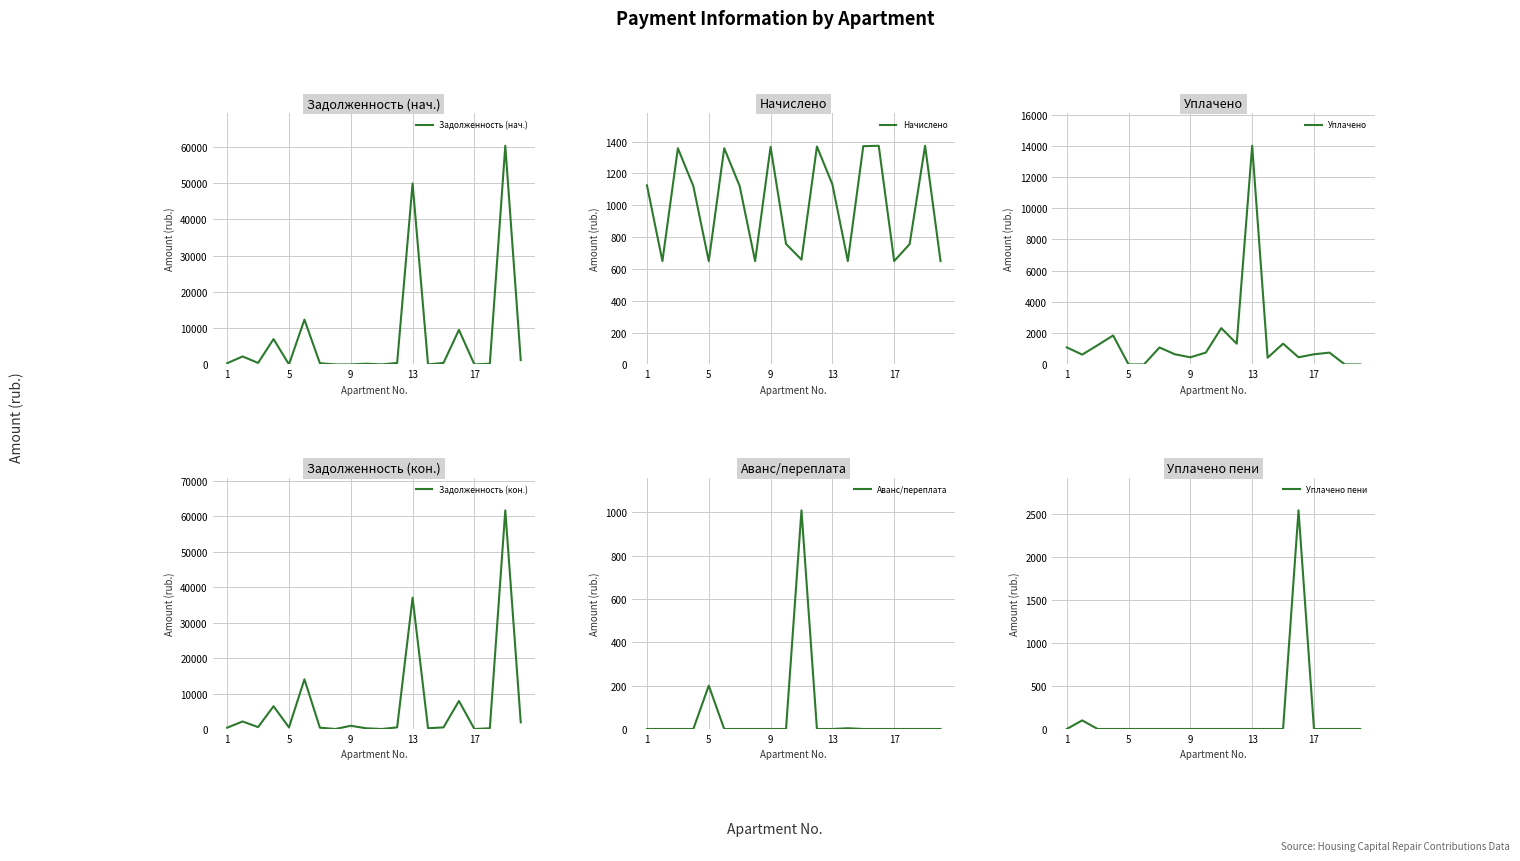

The value of Уплачено пени at 7 is 0.0. True or false?

True